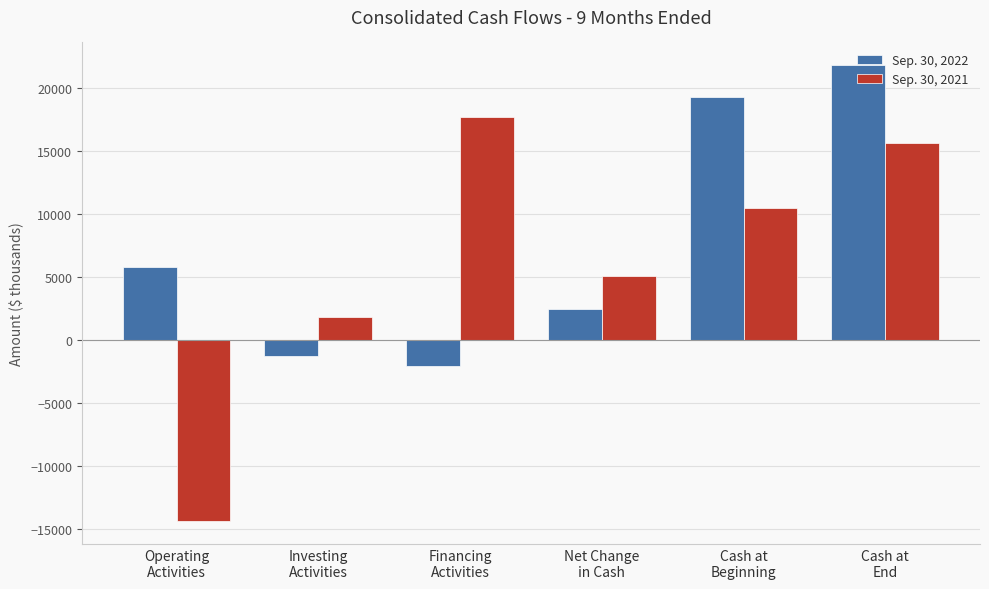

How many values in Sep. 30, 2021 are below zero?

1